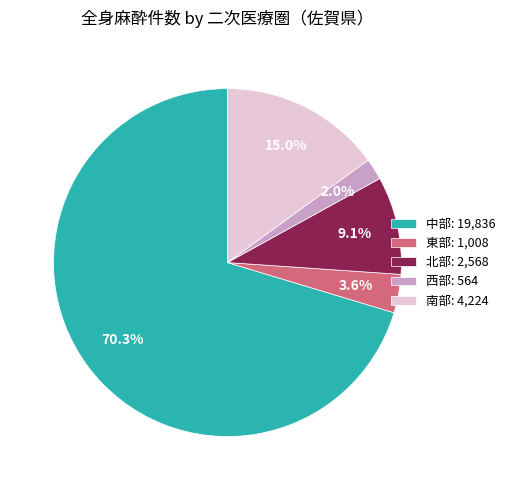

Count the number of slices in the pie.

5